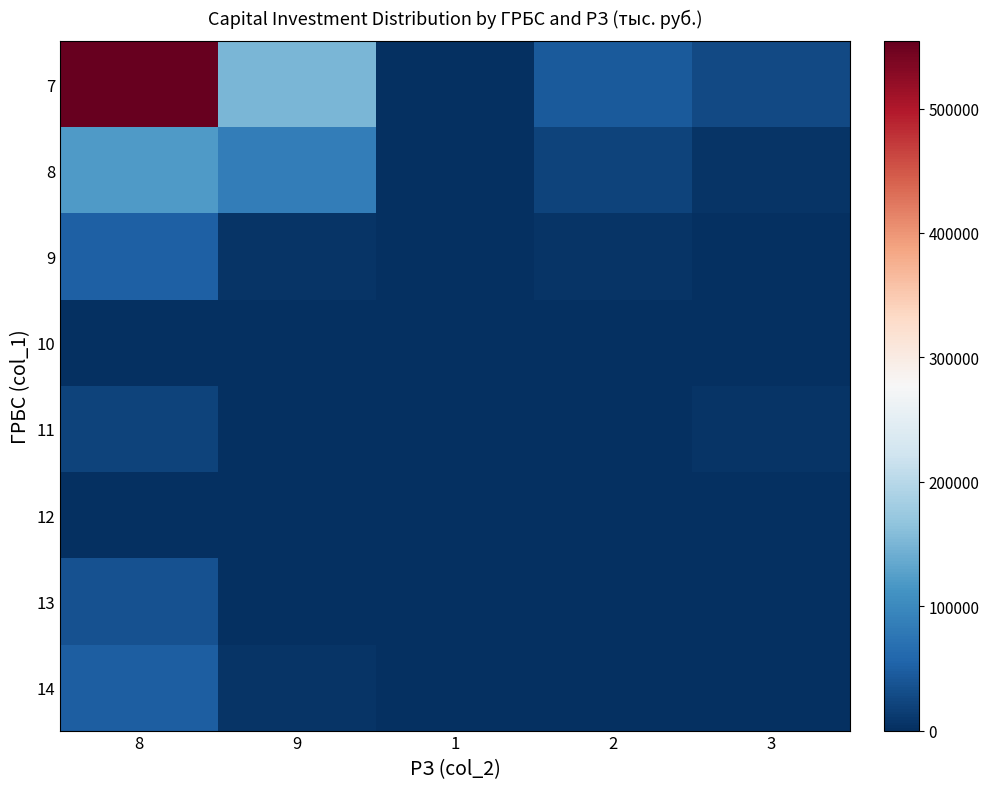

Reading left to right, extract all data points from this chart.

7: 8=554343.2	9=150482.7	1=129.8	2=45000.0	3=28000.0
8: 8=119835.5	9=84664.7	1=129.8	2=20610.4	3=5000.0
9: 8=49844.8	9=5000.0	1=0.0	2=4870.4	3=1125.0
10: 8=2007.8	9=1125.0	1=0.0	2=1905.1	3=1014.2
11: 8=19922.8	9=1125.0	1=0.0	2=1125.0	3=4750.0
12: 8=565.0	9=1125.0	1=0.0	2=1125.0	3=1125.0
13: 8=36457.2	9=1125.0	1=0.0	2=1125.0	3=1125.0
14: 8=48916.3	9=4750.0	1=0.0	2=0.0	3=0.0